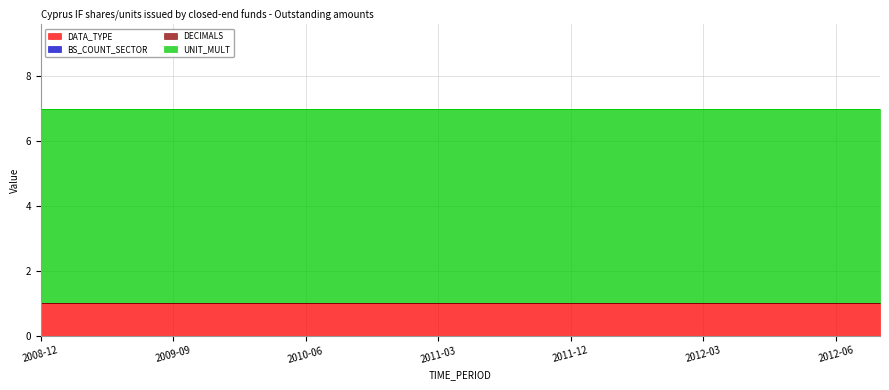

True or false: DECIMALS and DATA_TYPE intersect in this chart.

False